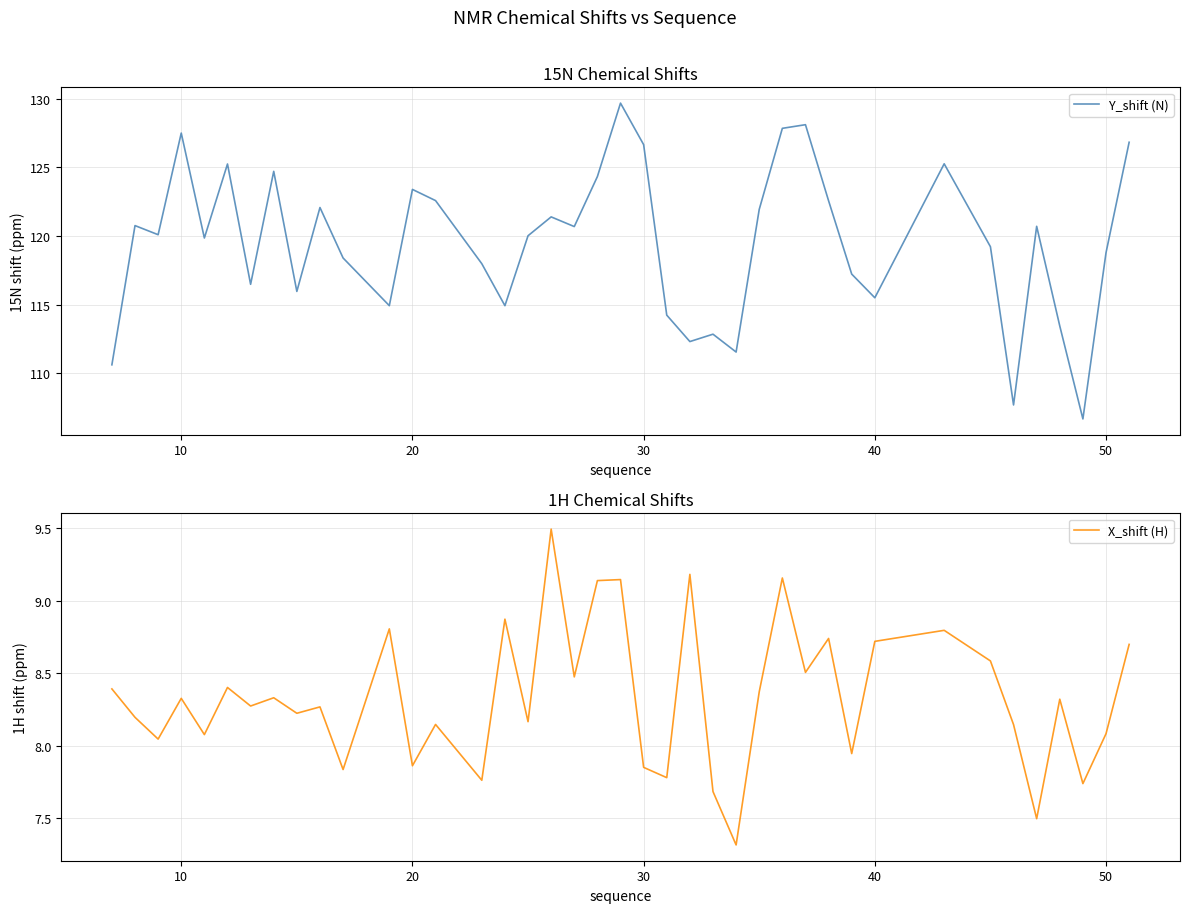

What is the minimum value for Y_shift (N)?

106.7